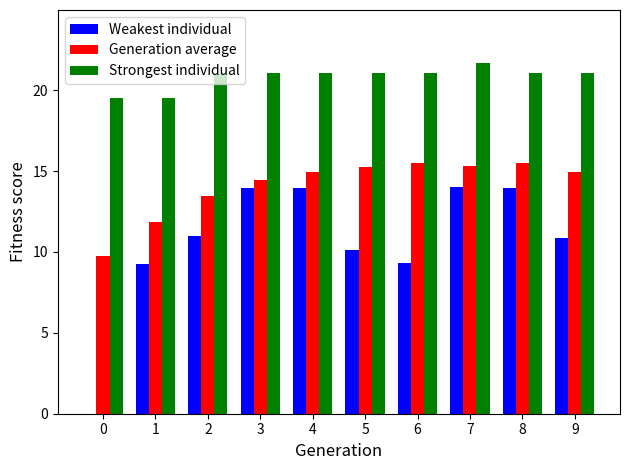

Which series has the largest total across all categories?

Strongest individual